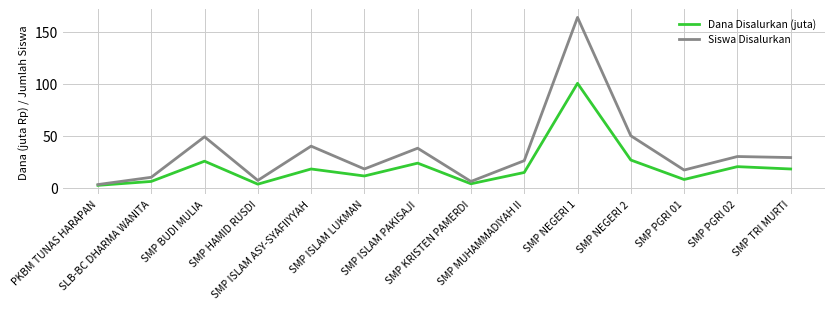

What is the difference between the Dana Disalurkan (juta) values at PKBM TUNAS HARAPAN and SMP KRISTEN PAMERDI?

1.5